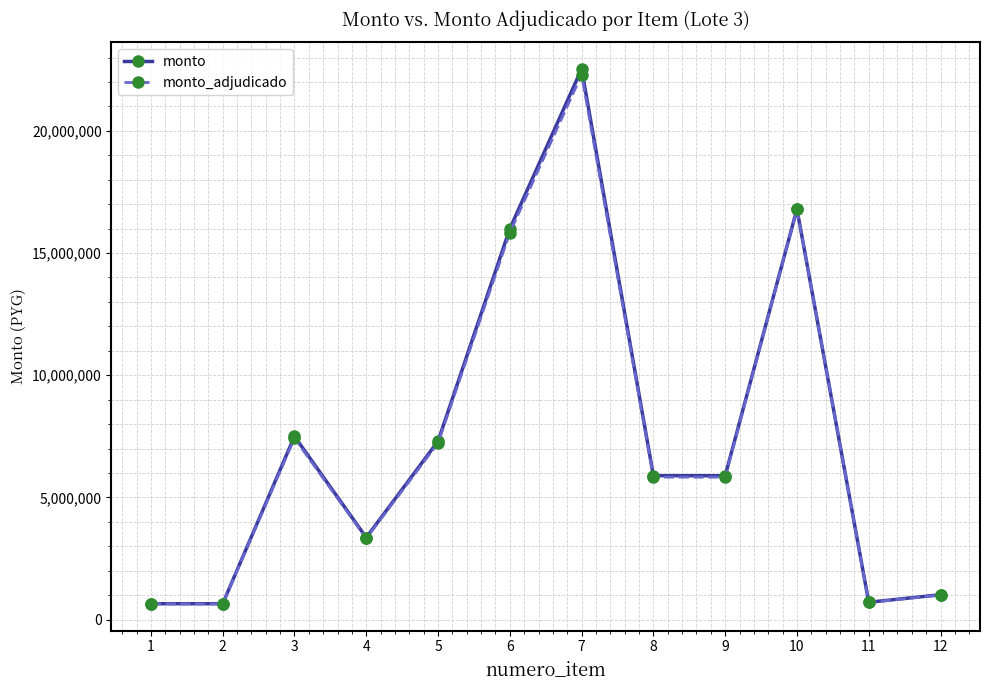

What is the value of the monto point at the 8th from the left?

5890738